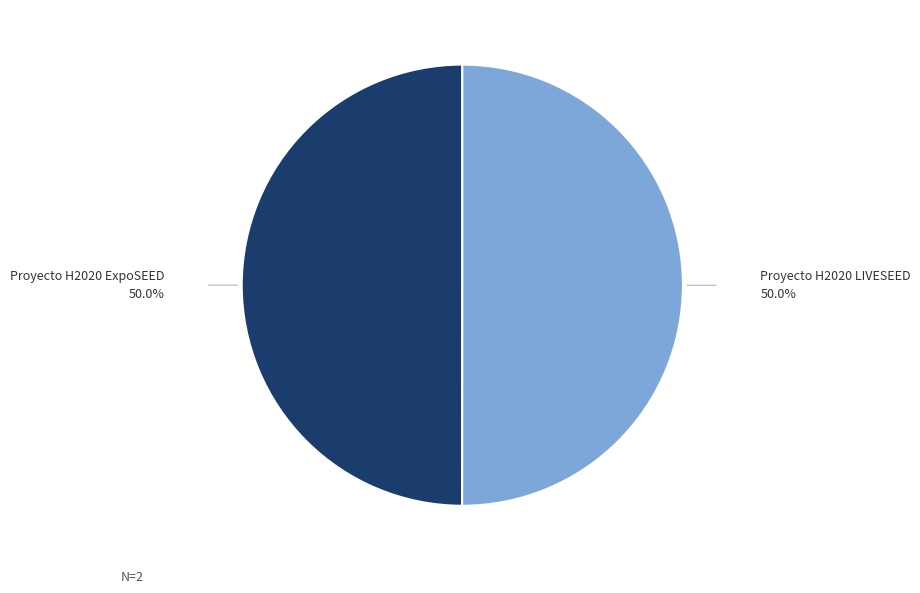

How many slices are in this pie chart?

2